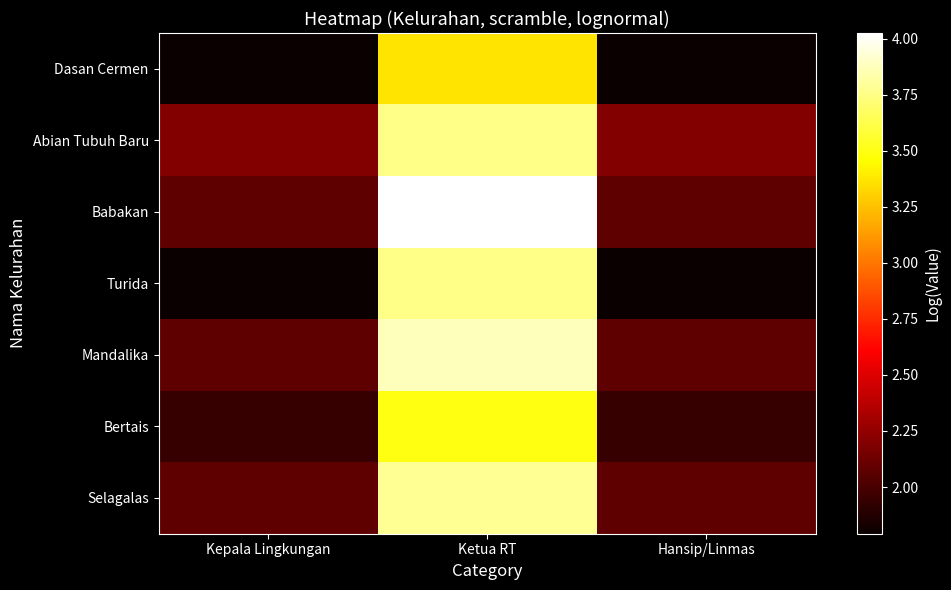

What is the greatest value displayed?

4.0